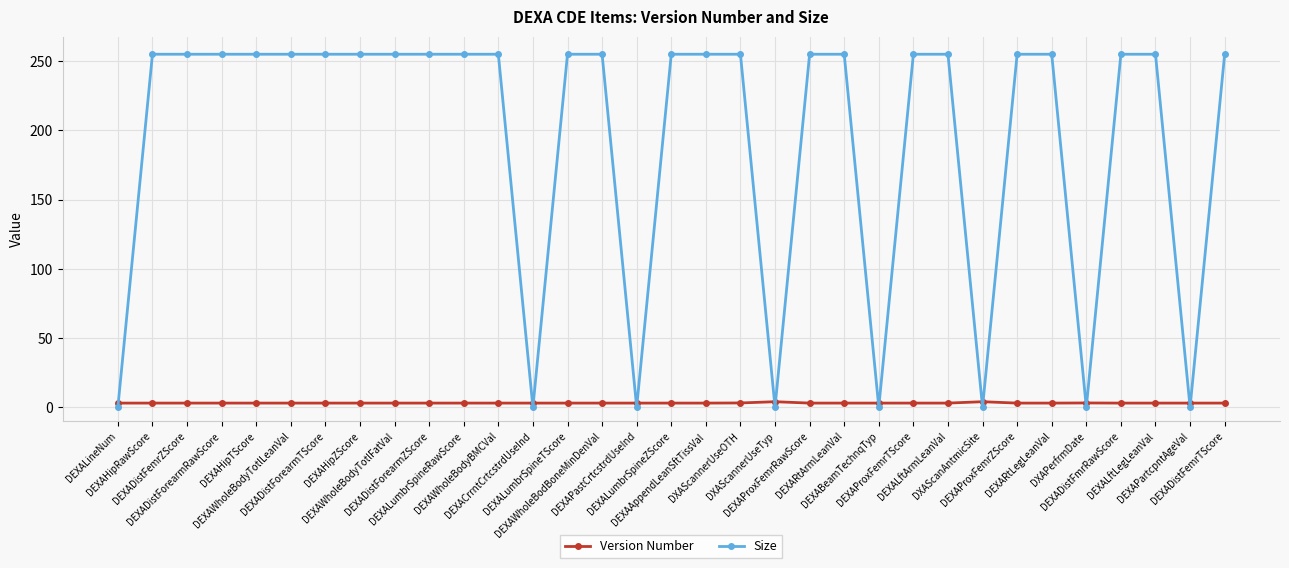

What is the difference between the maximum and minimum values in the Version Number series?

1.0